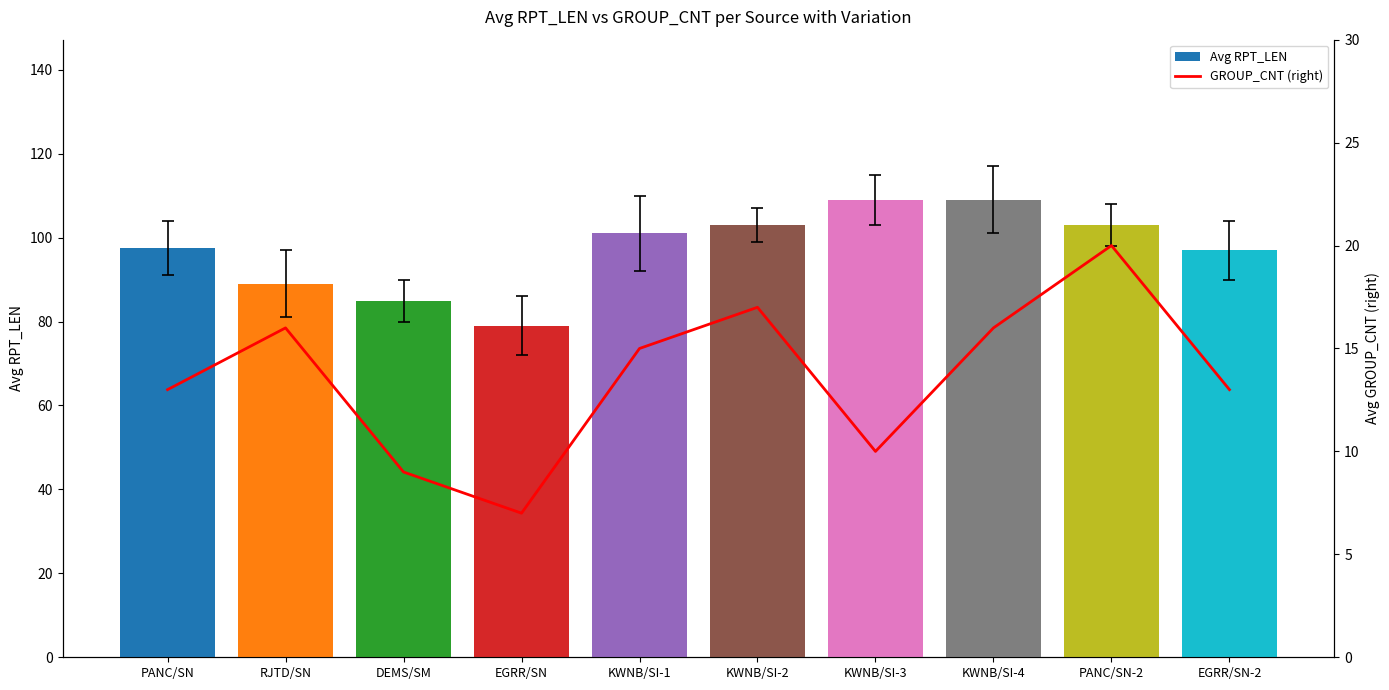

Rank the categories by Avg RPT_LEN value from highest to lowest.

KWNB/SI-3, KWNB/SI-4, KWNB/SI-2, PANC/SN-2, KWNB/SI-1, PANC/SN, EGRR/SN-2, RJTD/SN, DEMS/SM, EGRR/SN